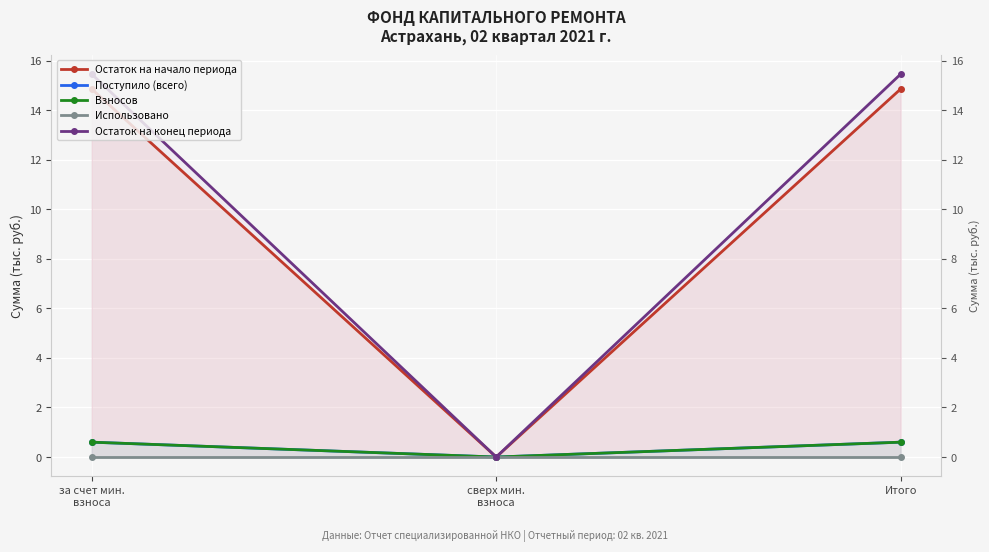

Reading right to left, extract all data points from this chart.

Остаток на начало периода: 14.9	0.0	14.9
Поступило (всего): 0.6	0.0	0.6
Взносов: 0.6	0.0	0.6
Использовано: 0.0	0.0	0.0
Остаток на конец периода: 15.5	0.0	15.5